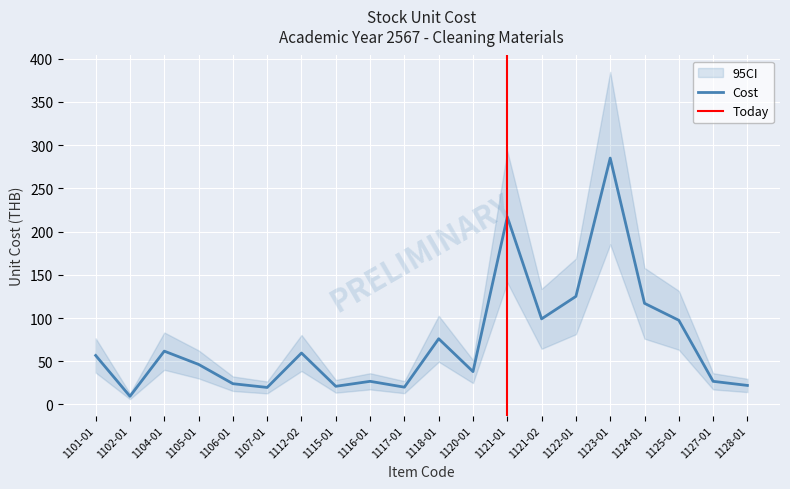

The chart shows a value of 46.3 at 1105-01. True or false?

True